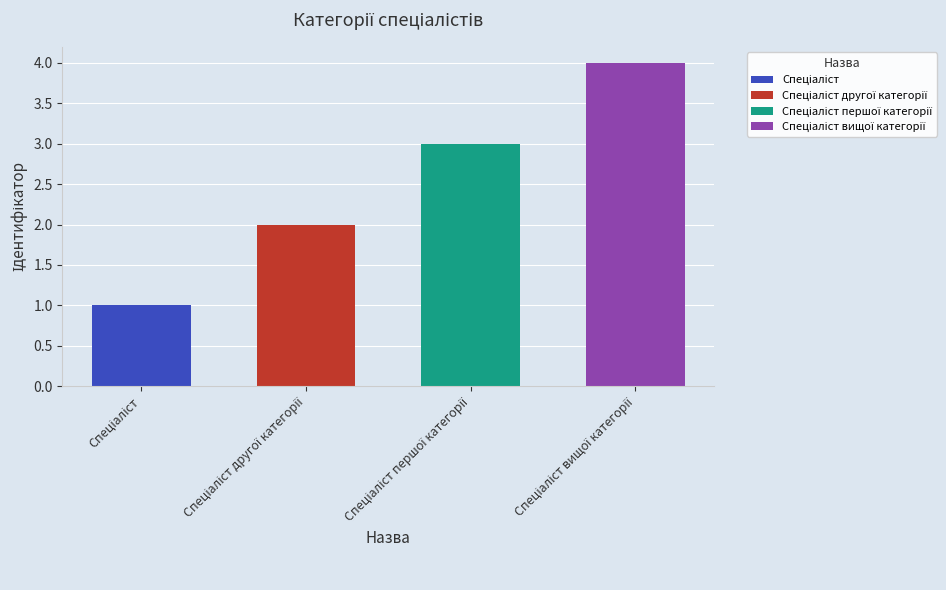

Approximately how many times larger is the value at Спеціаліст вищої категорії compared to Спеціаліст?

4.0